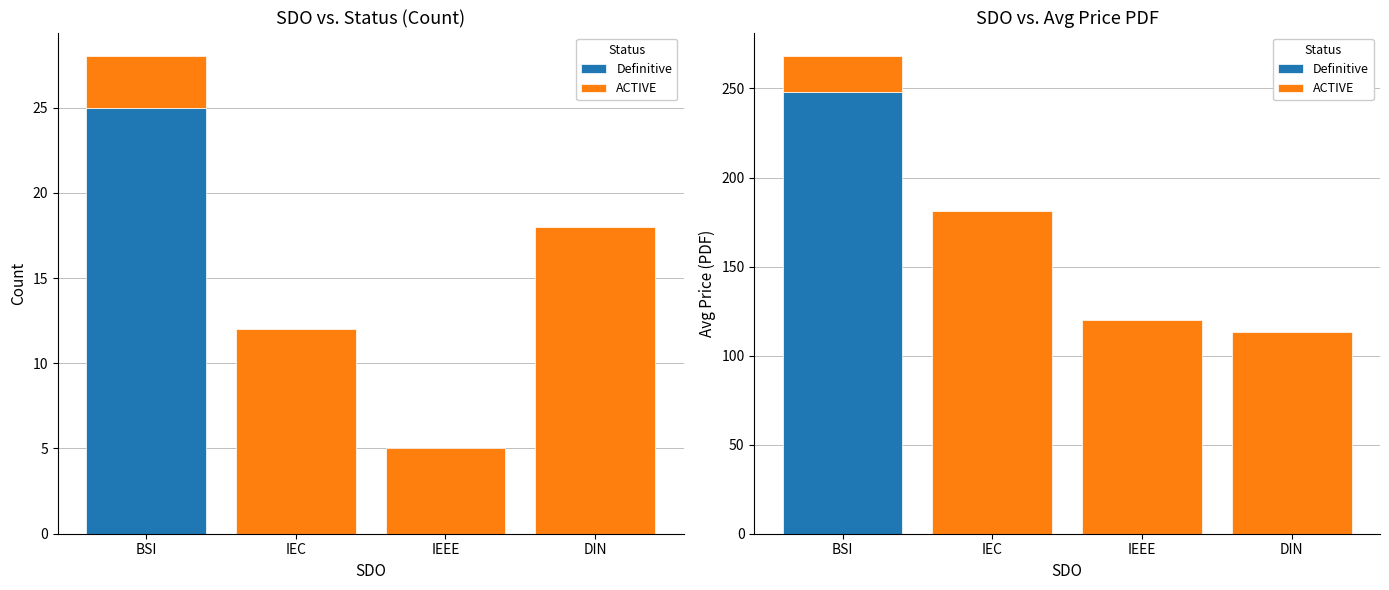

What is the lowest value of the ACTIVE series?

20.0